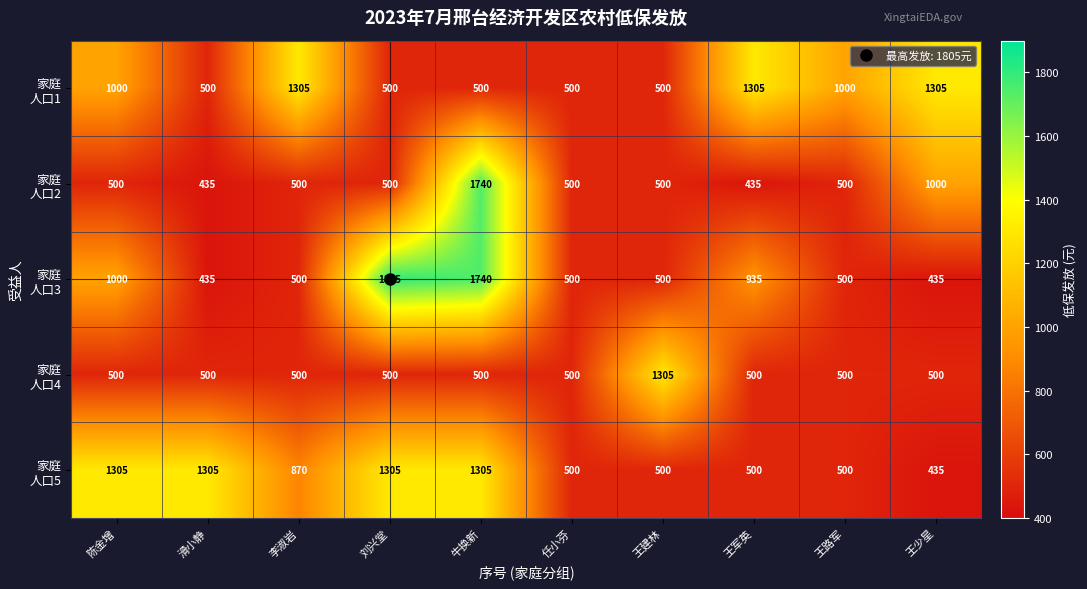

What is the difference between the highest and lowest values at 王少星?

870